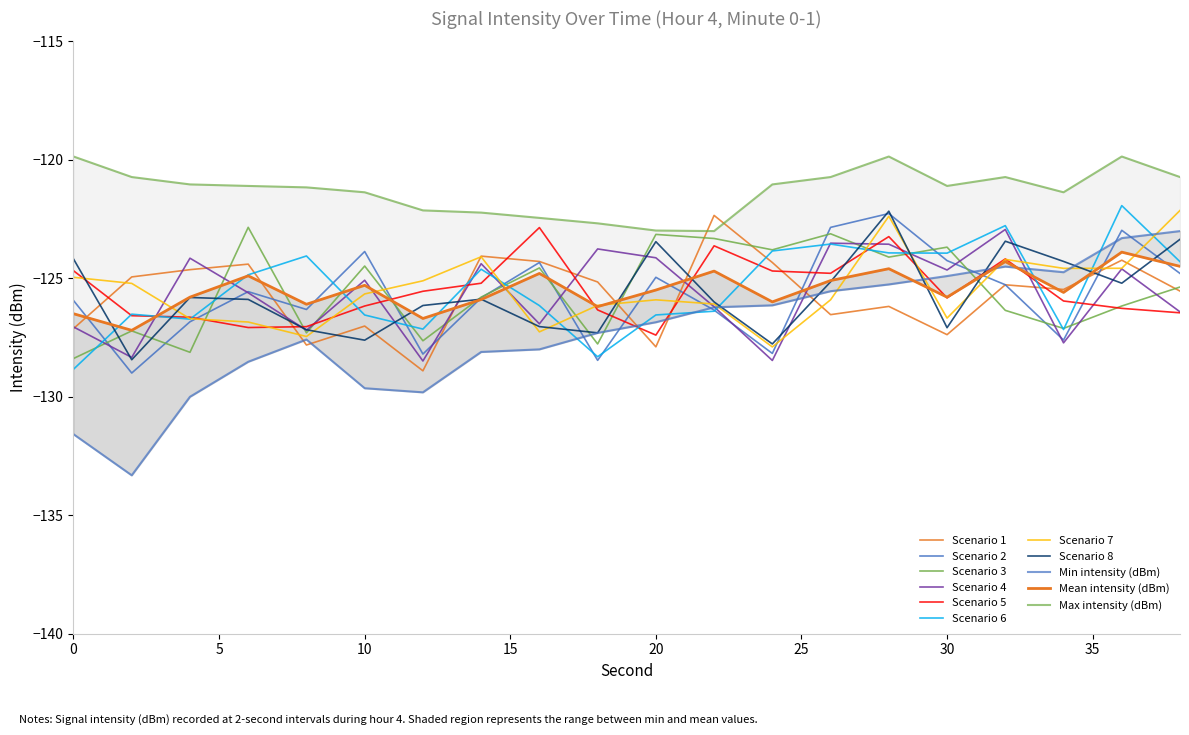

True or false: Mean intensity (dBm) and Max intensity (dBm) cross at least once.

False